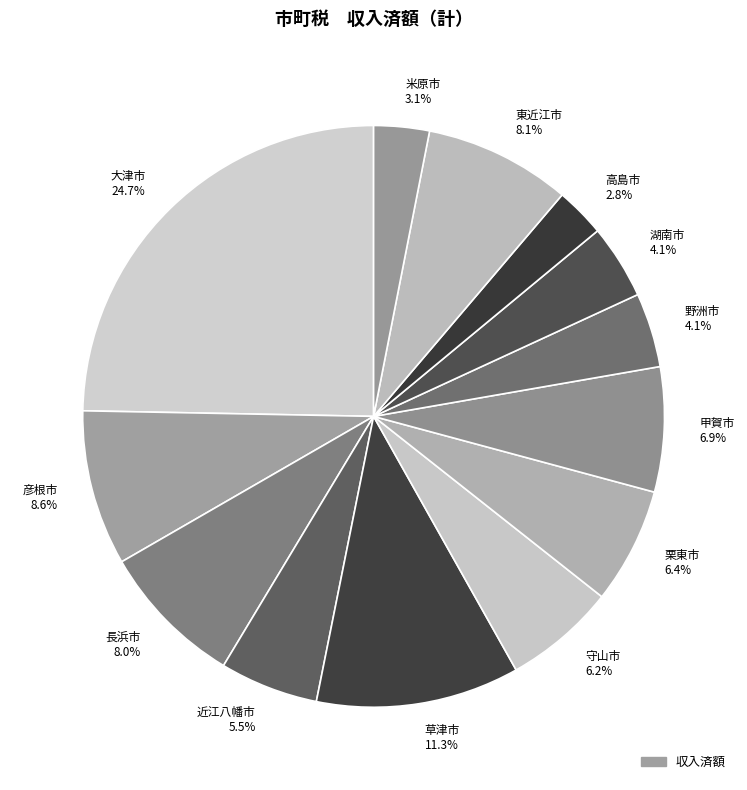

To the nearest percent, what is the difference between the largest and smallest slice percentages?

22%